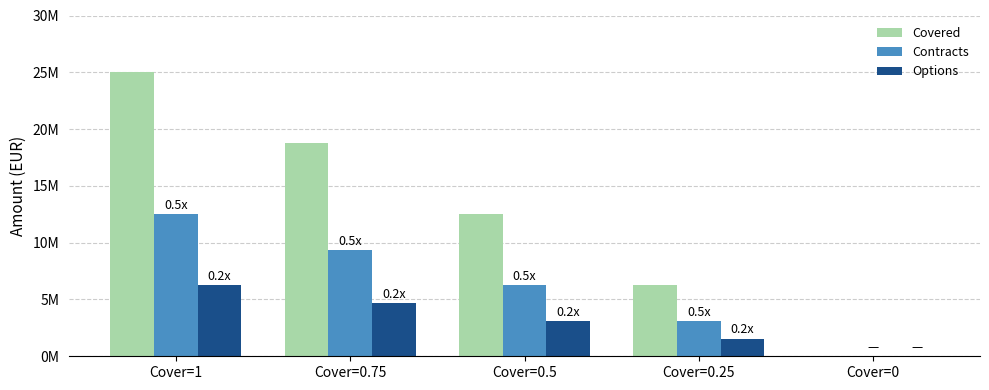

Which category has the lowest value in the Options series?

Cover=0